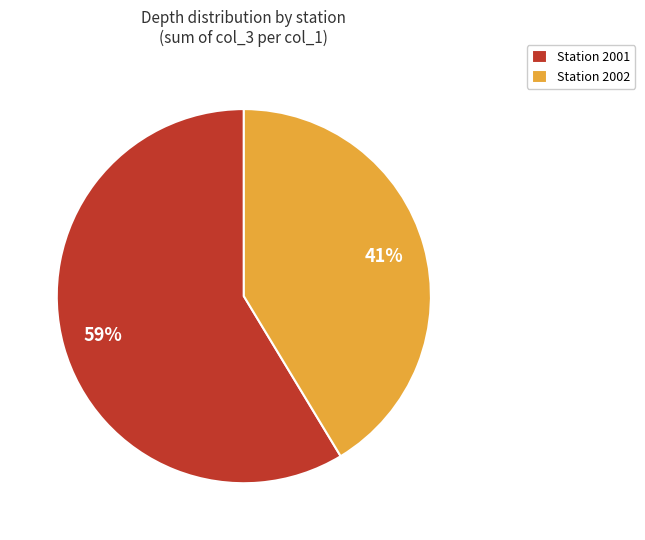

Which has a higher value, Station 2001 or Station 2002?

Station 2001